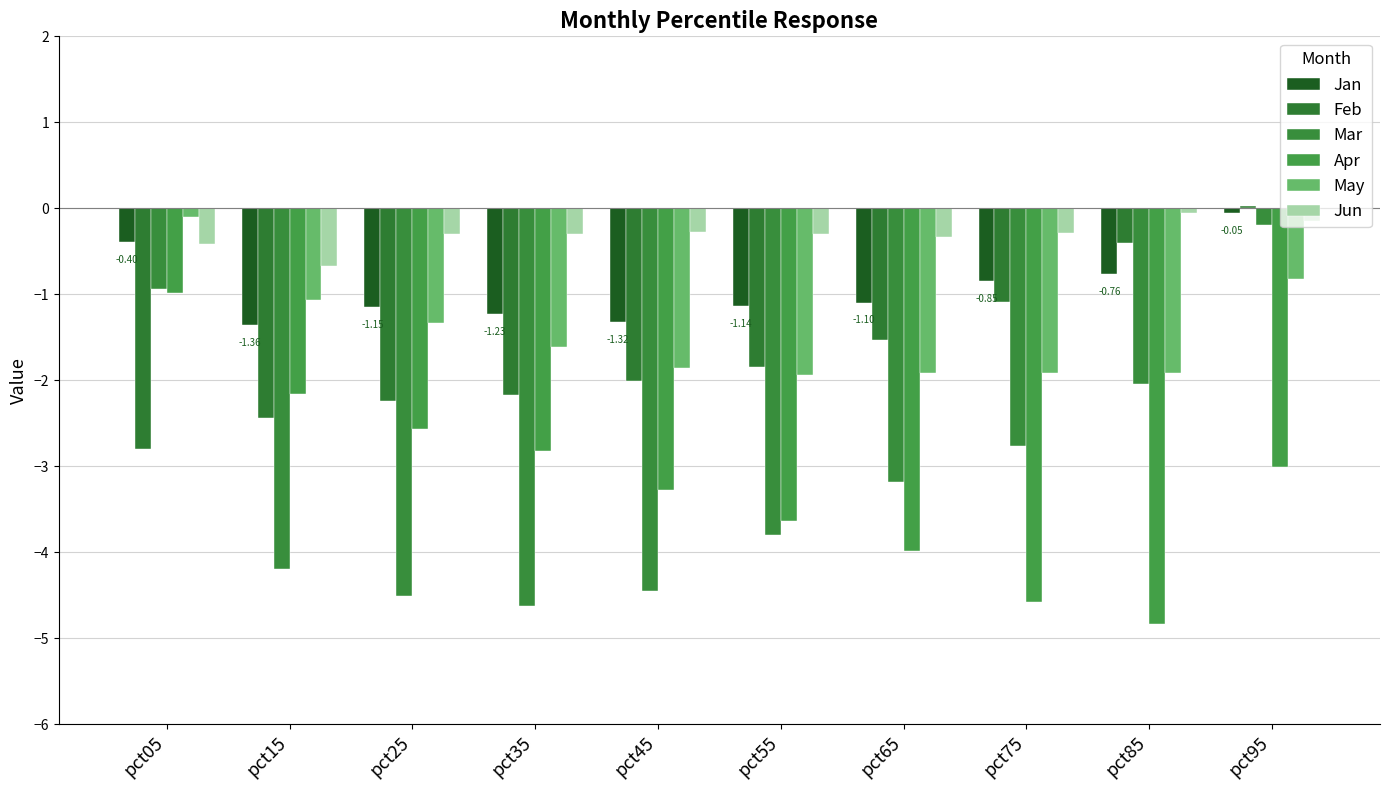

What is the value of the Jan bar at the 1st from the left?

-0.4